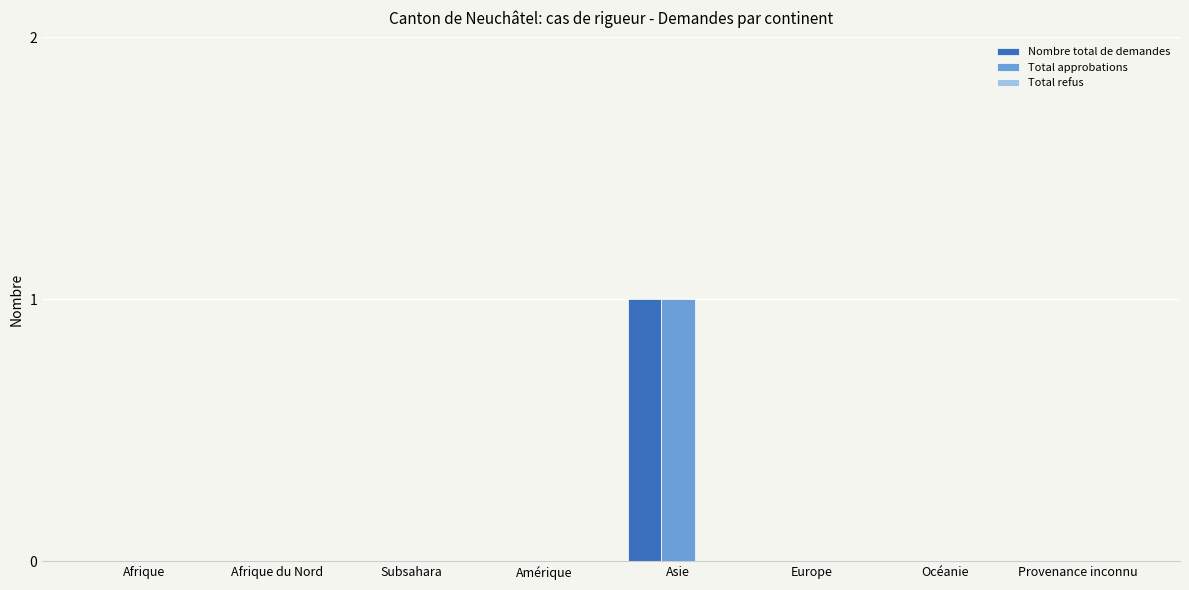

Which category has the highest value across all series?

Asie